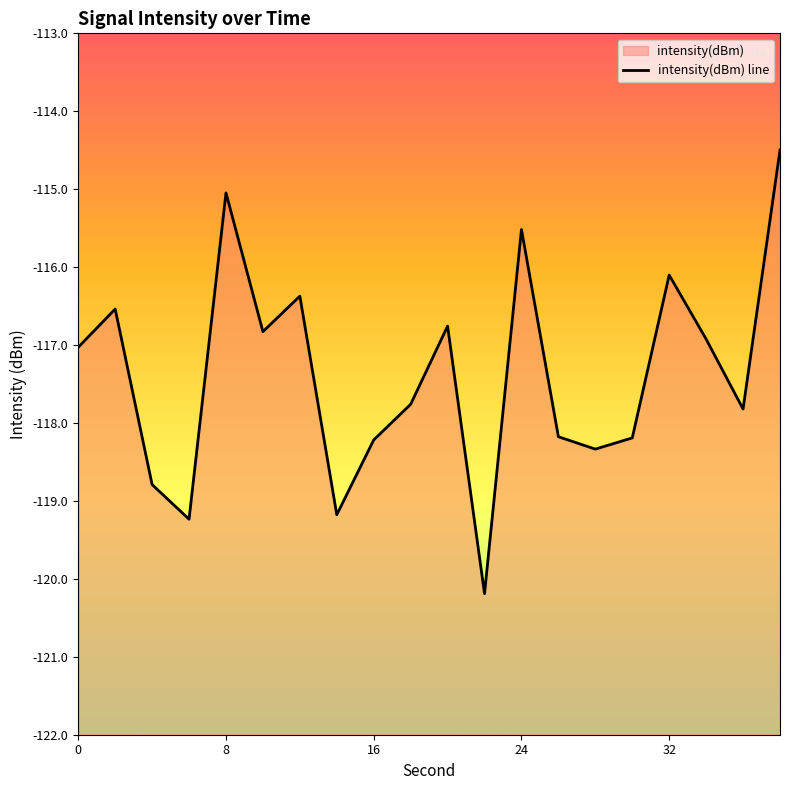

How many values are below -117?

11